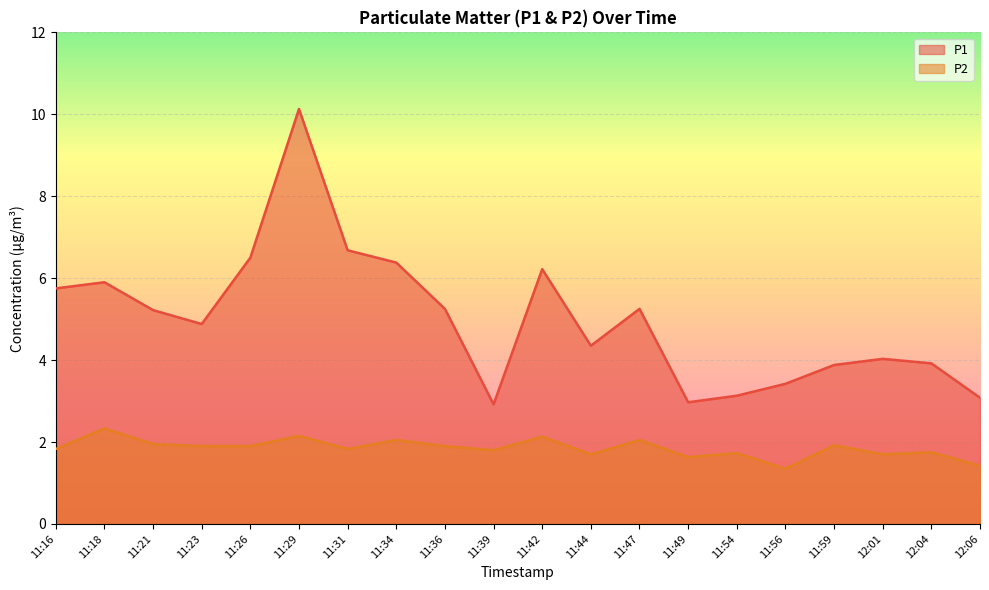

Where does the P1 series first go above 5?

11:16